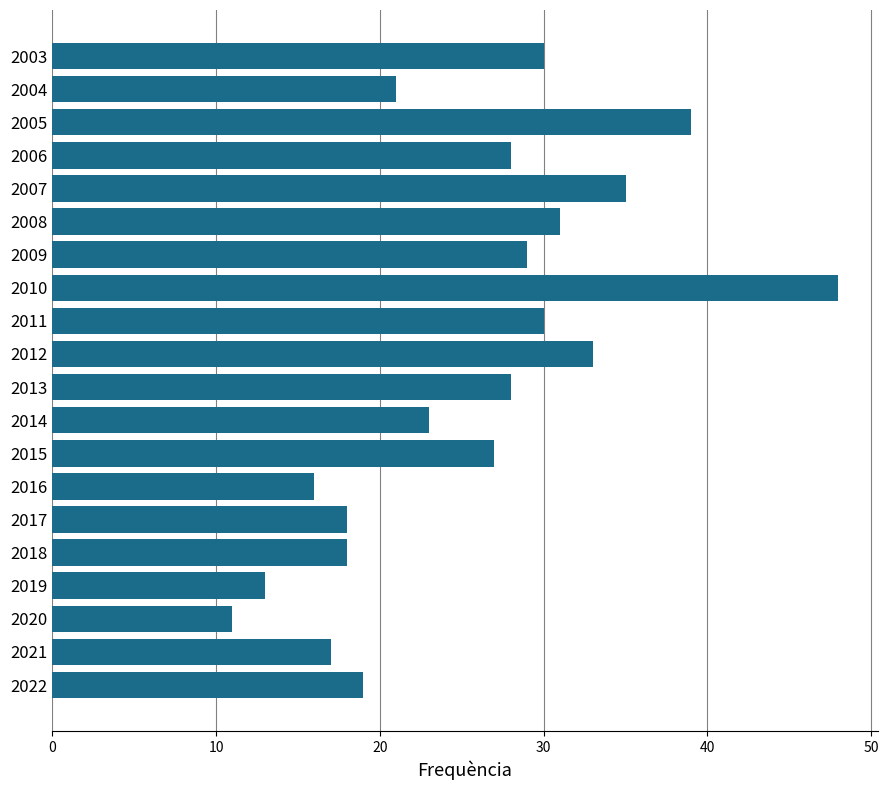

At which category does the chart reach its minimum across all series?

2020